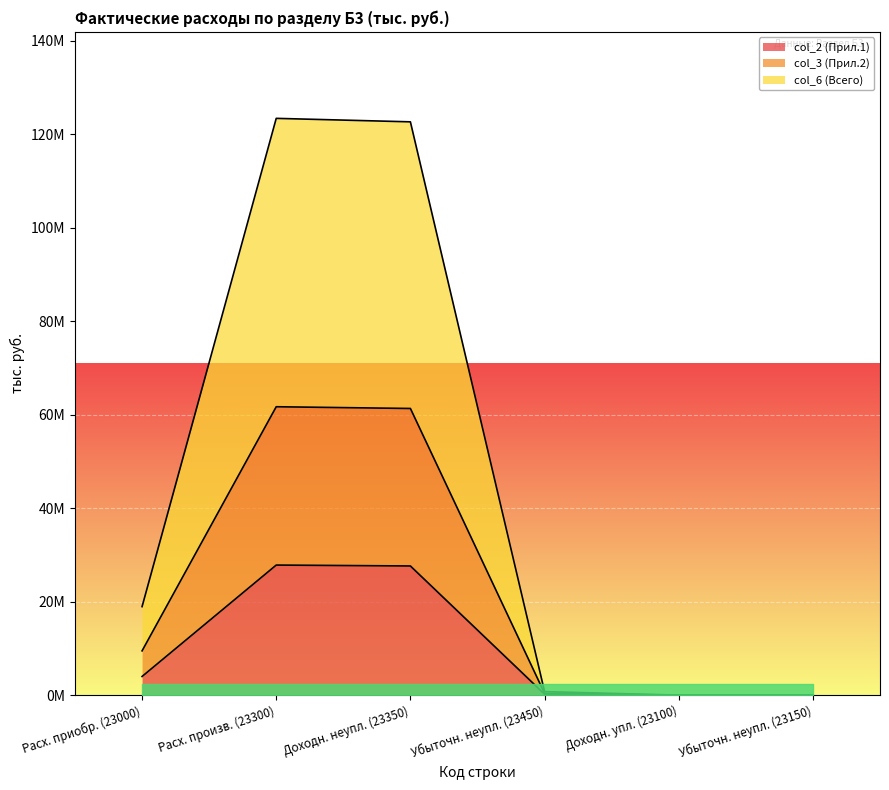

True or false: col_6 (Всего) has a value of 26488840 at Расх. произв. (23300).

False